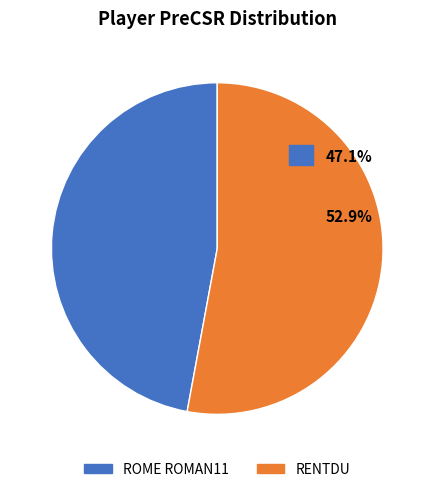

Combined, do RENTDU and ROME ROMAN11 account for over 50%?

Yes